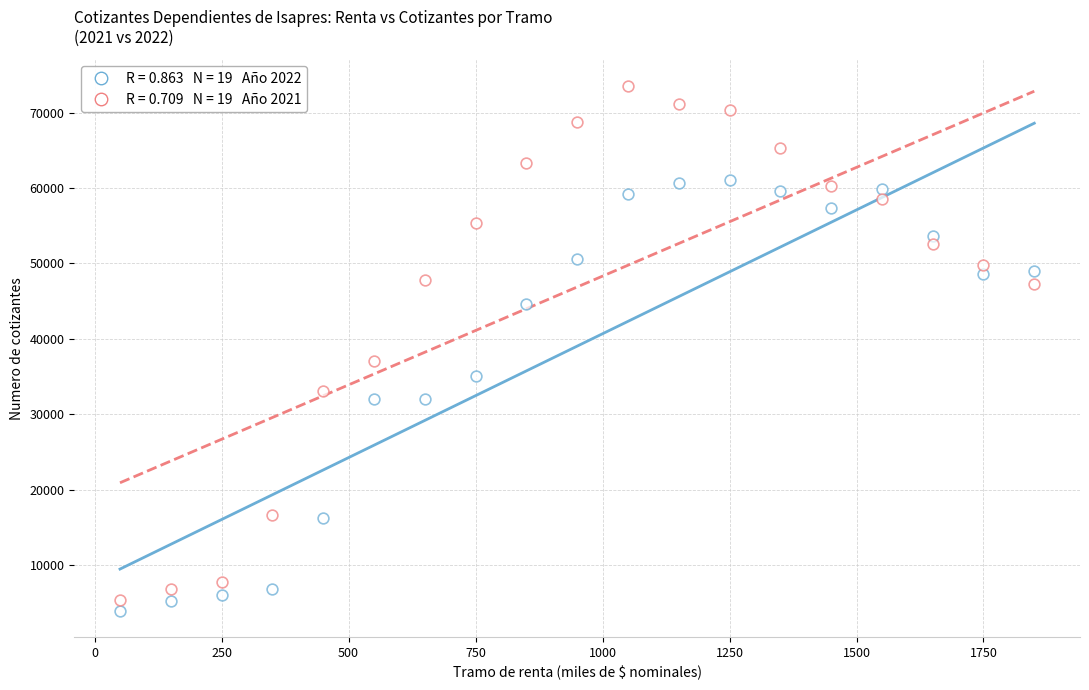

Count the number of points in this scatter plot.

38